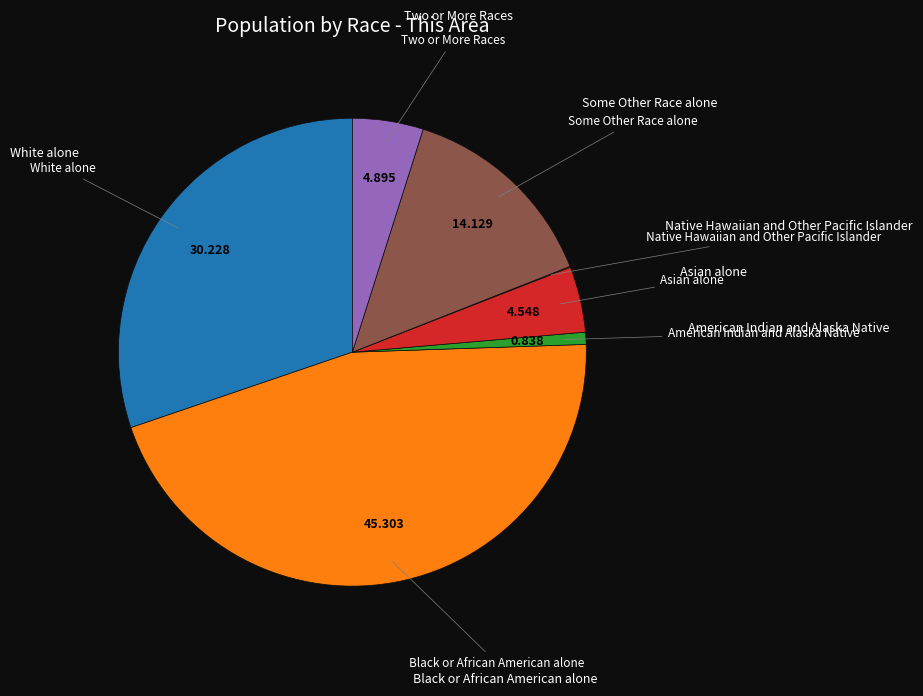

Is there any slice that represents more than half of the pie?

No